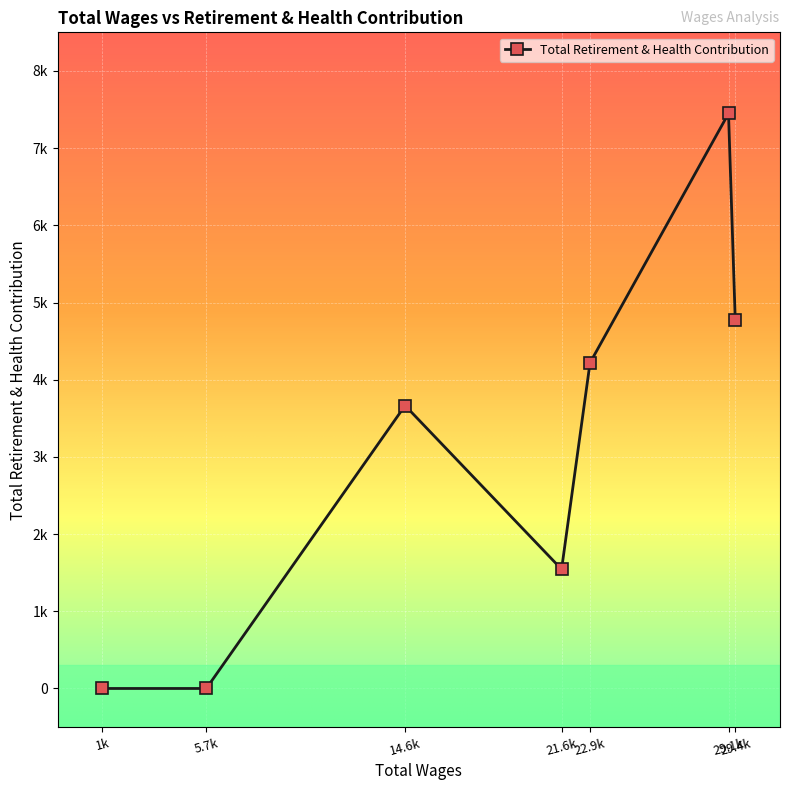

Rank the categories by value from highest to lowest.

29064.0, 29366.0, 22872.0, 14603.0, 21600.0, 5716.0, 1068.0